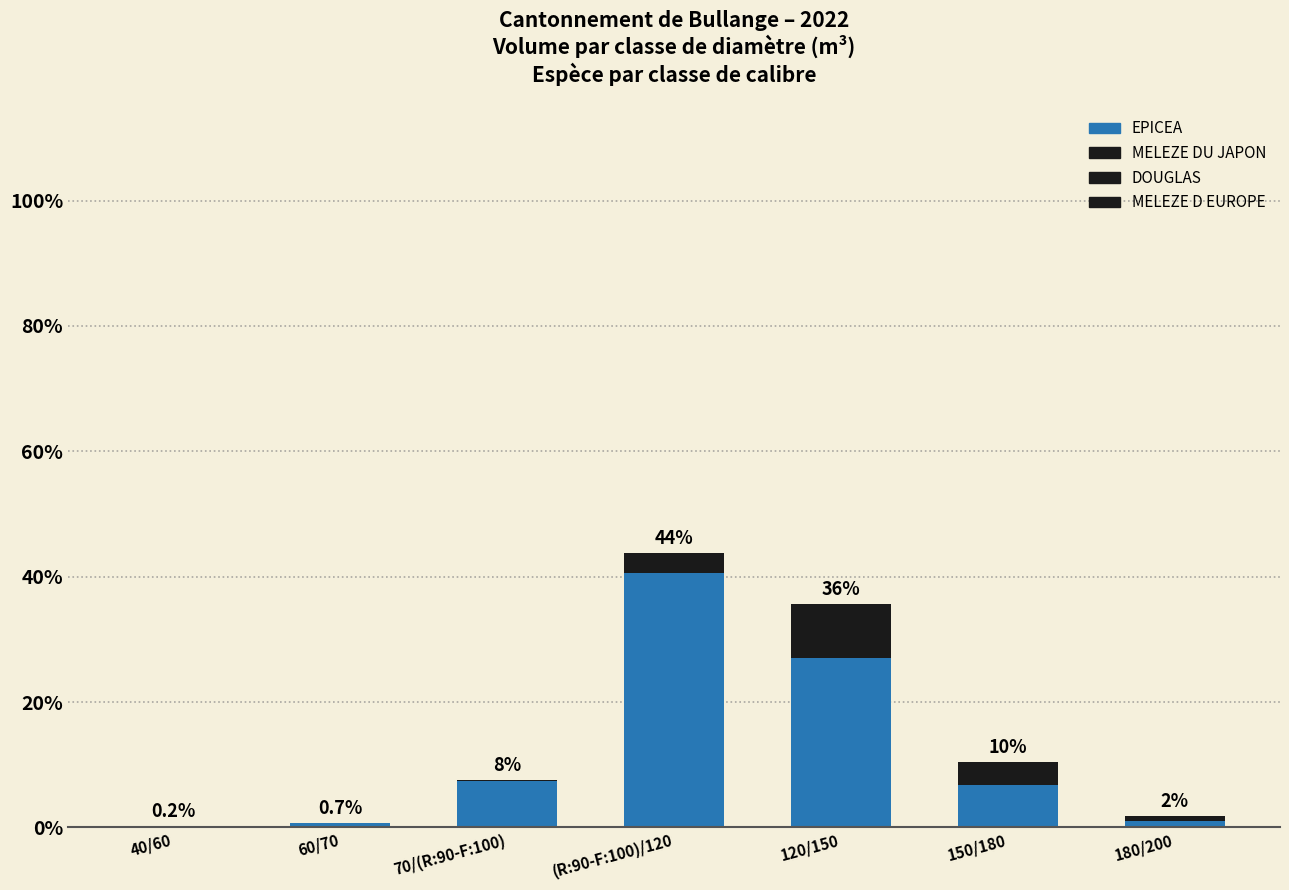

What is the difference between the maximum and minimum values in the DOUGLAS series?

8.7